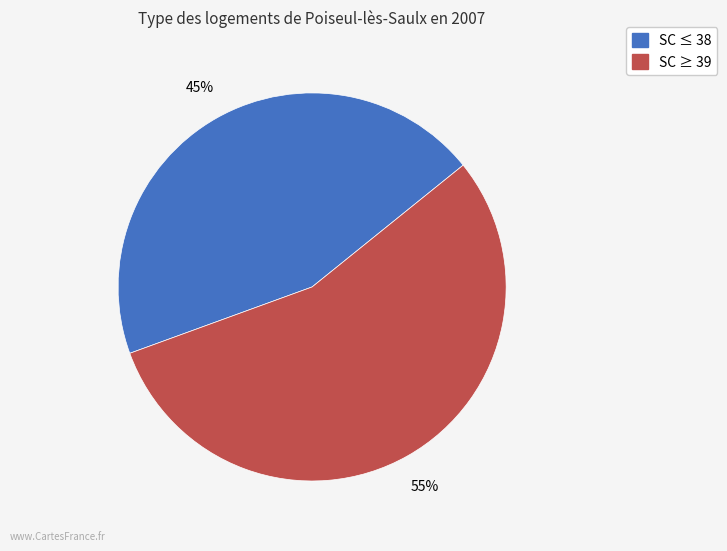

To the nearest percent, what is the average slice percentage?

50%